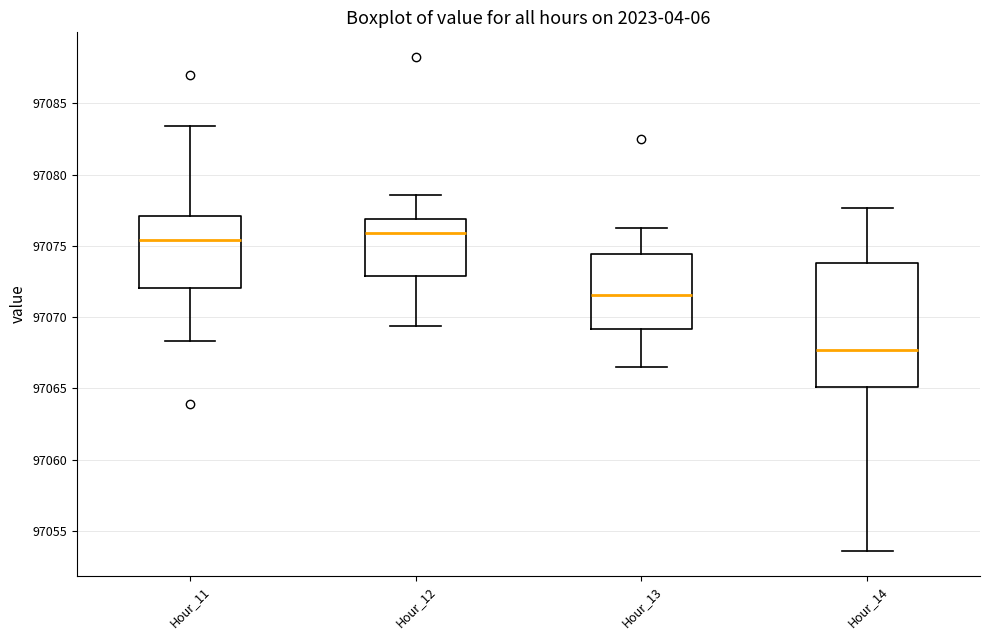

Where is the lower edge of the box for Hour_13 on the y-axis? The values are not printed on the chart, so give them approximately, as read against the axis.

97069.0